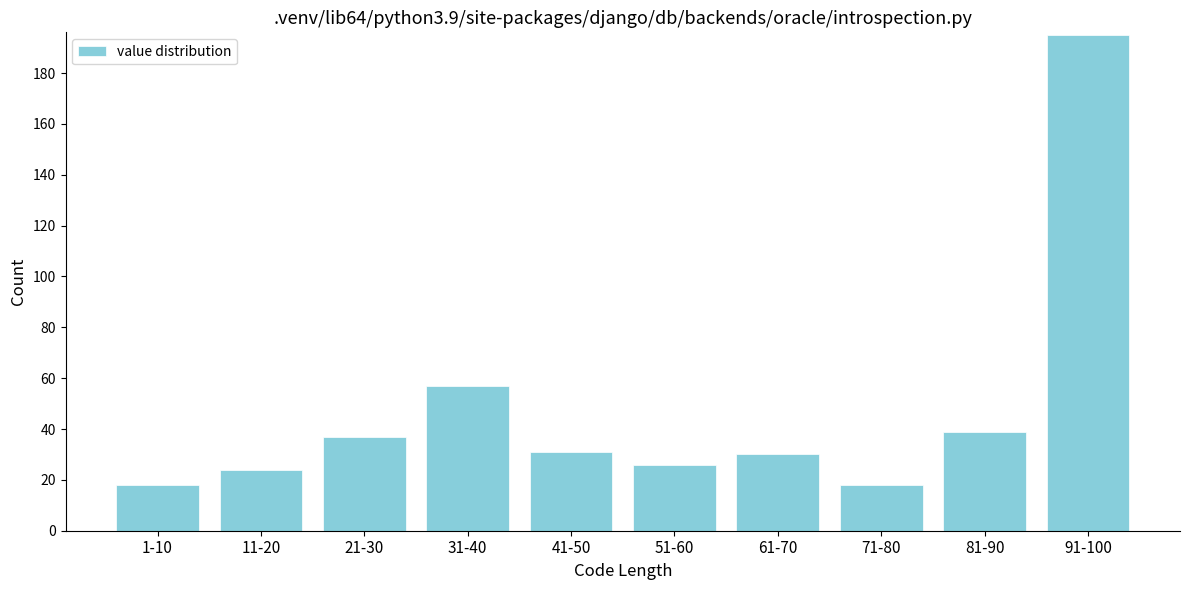

Reading left to right, extract all data points from this chart.

1-10=18	11-20=24	21-30=37	31-40=57	41-50=31	51-60=26	61-70=30	71-80=18	81-90=39	91-100=195